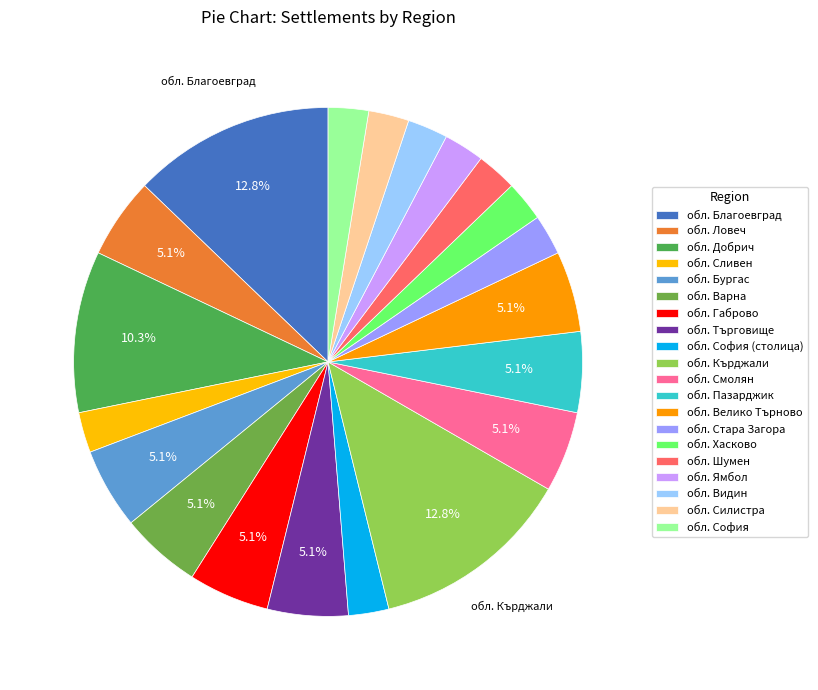

How many slices are in this pie chart?

20